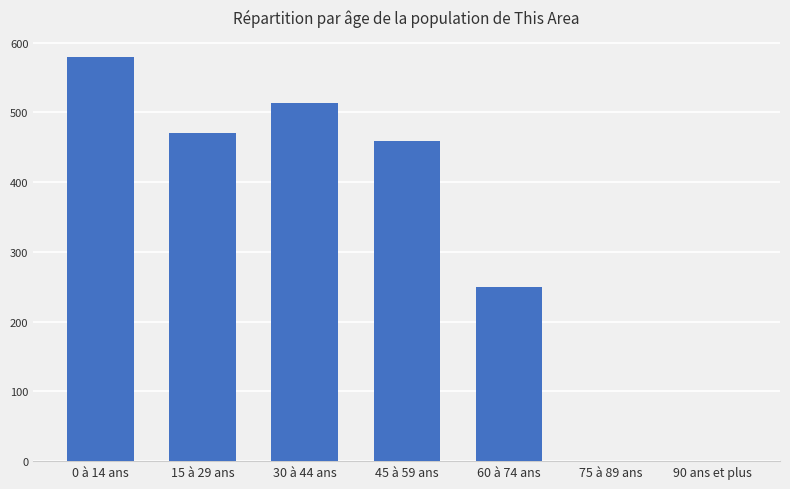

What is the greatest value displayed?

579